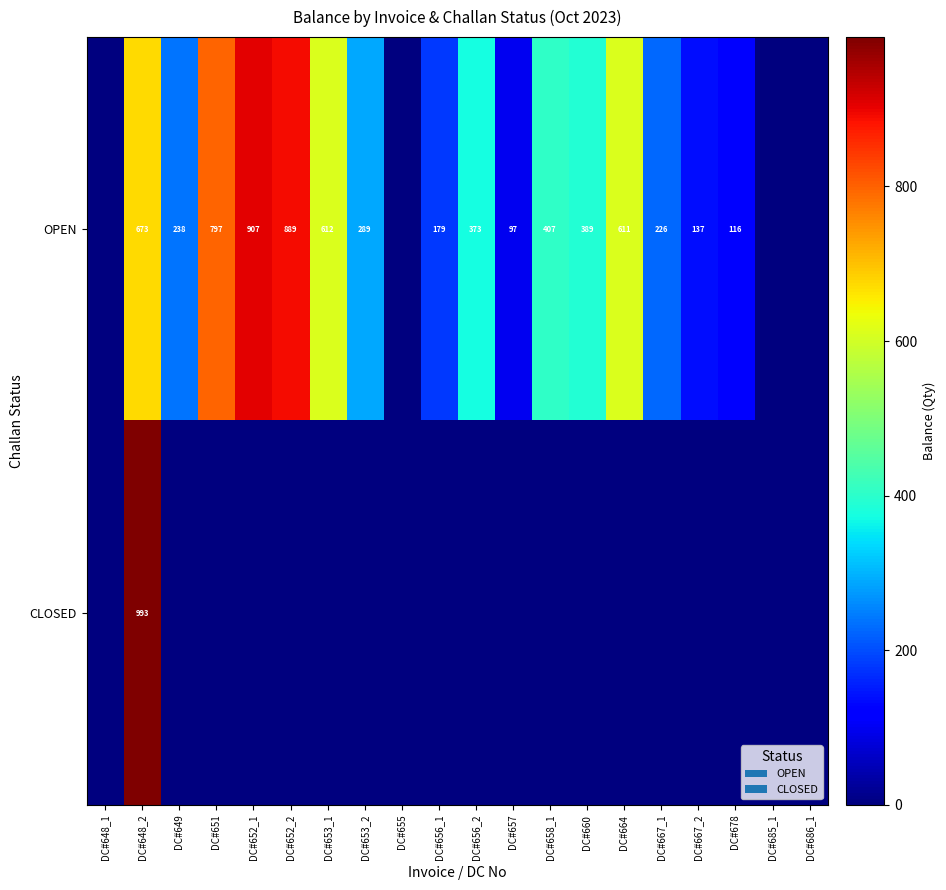

What is the difference between the OPEN values at DC#649 and DC#648_2?

435